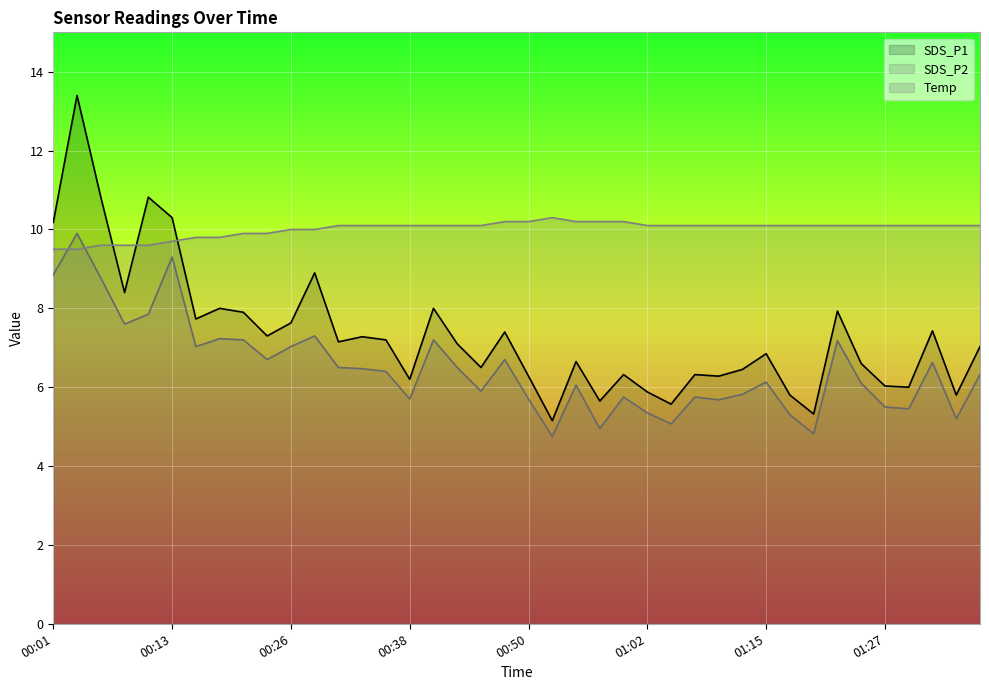

Where does the Temp series first go above 10?

00:30